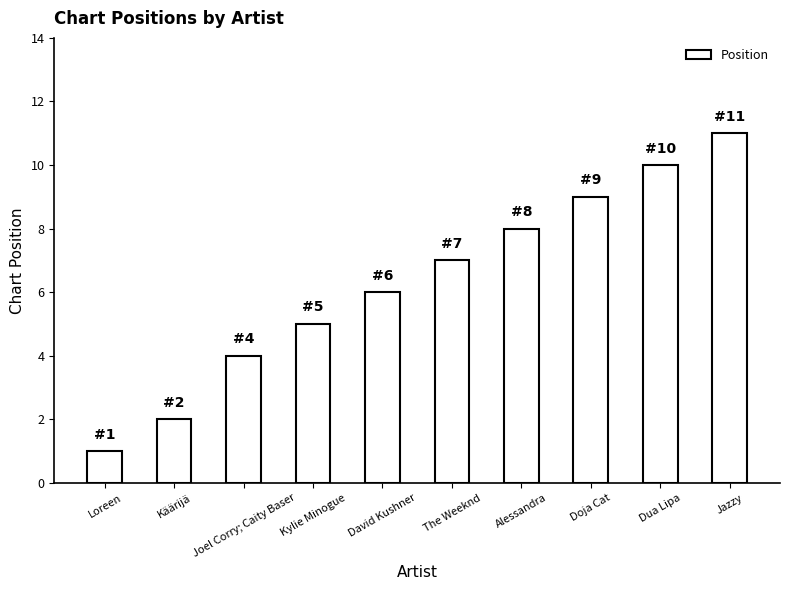

Count the number of data series in this chart.

1